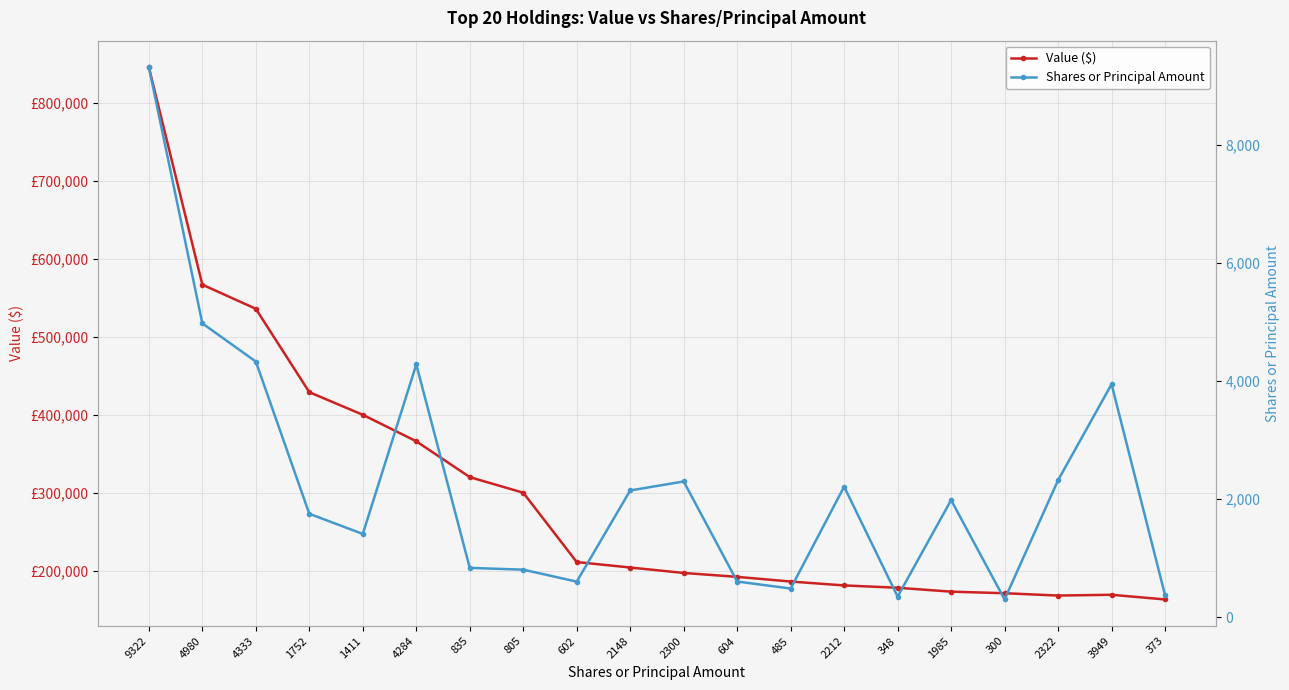

The value of Shares or Principal Amount at 835 is 176. True or false?

False